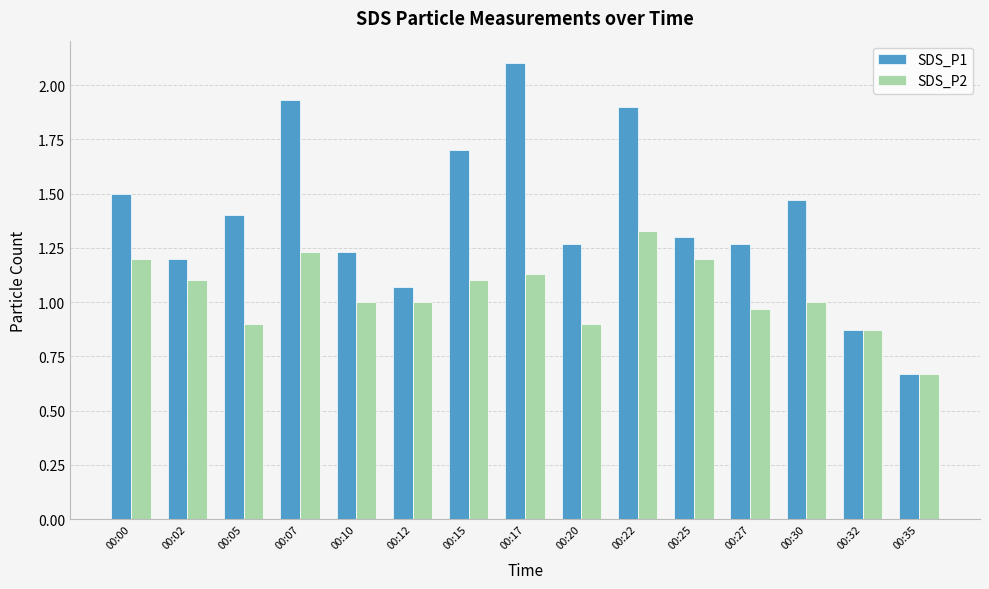

What is the difference between the second highest and minimum values in the SDS_P2 series?

0.6